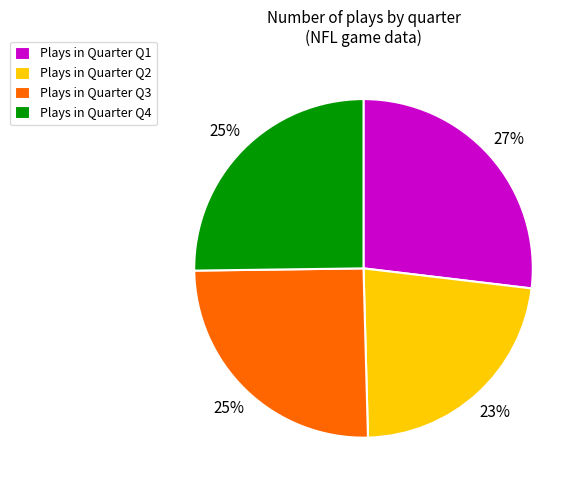

To the nearest percent, what is the difference between the largest and smallest slice percentages?

4%